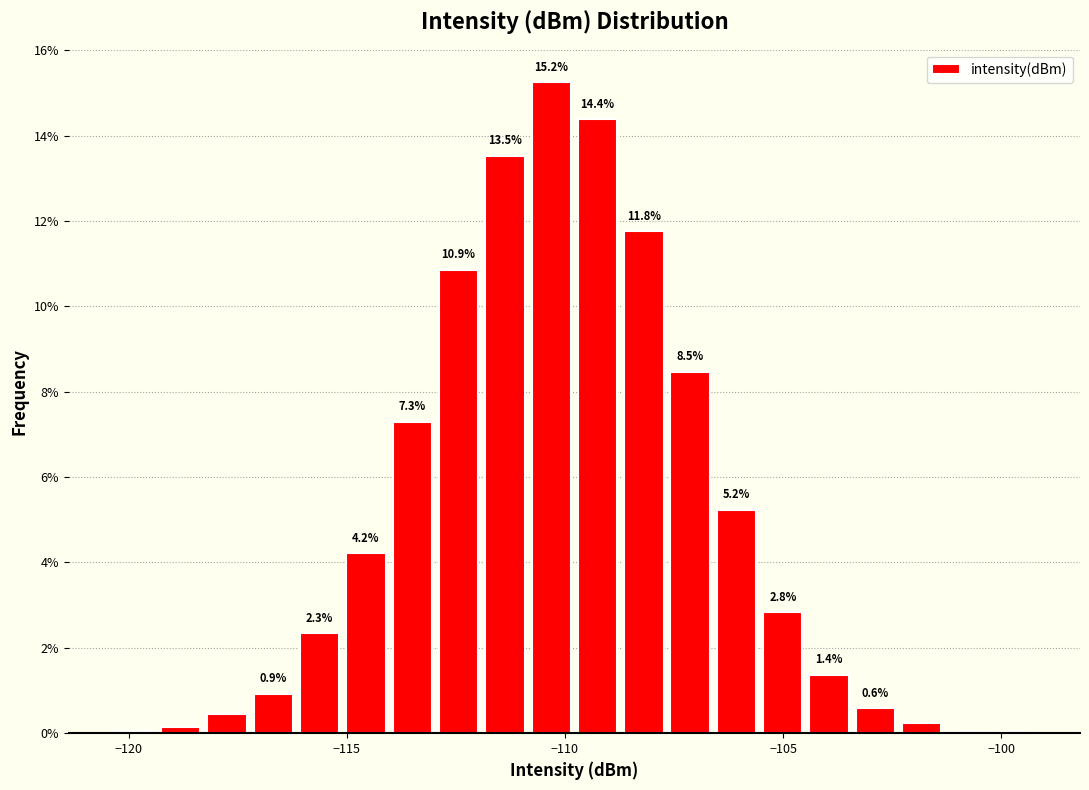

Around what value on the x-axis is the tallest bar? Give the approximate position of its centre, as read against the axis.

-110.5